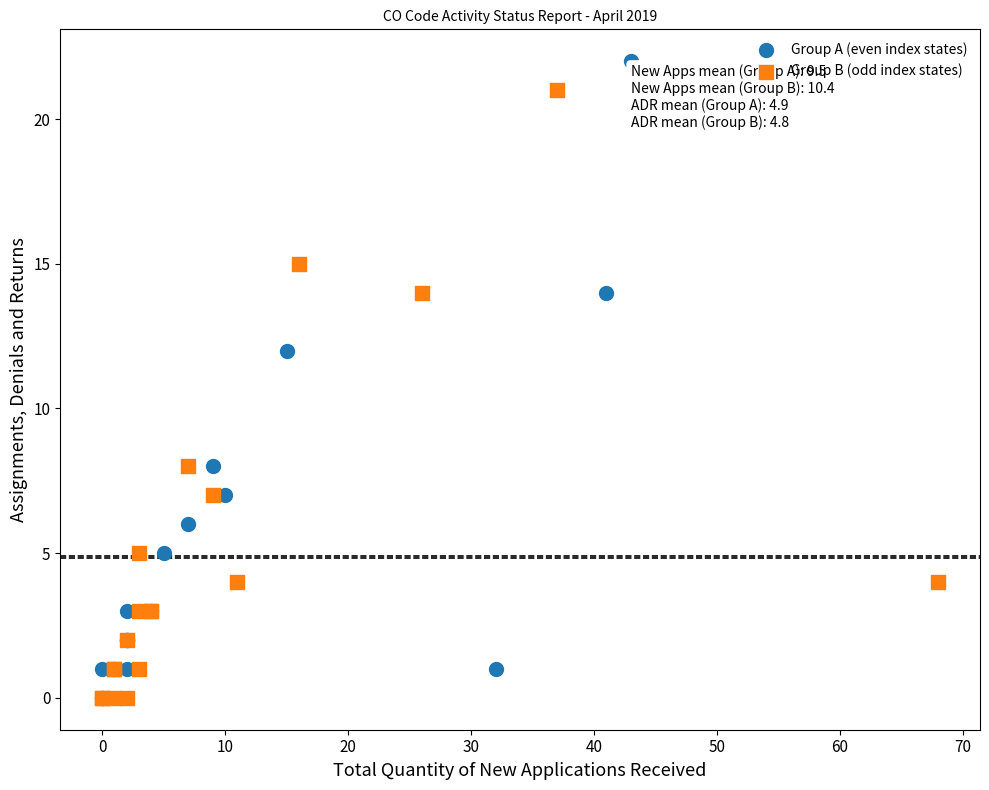

Which series has the largest Y range (max minus min)?

Group A (even index states)